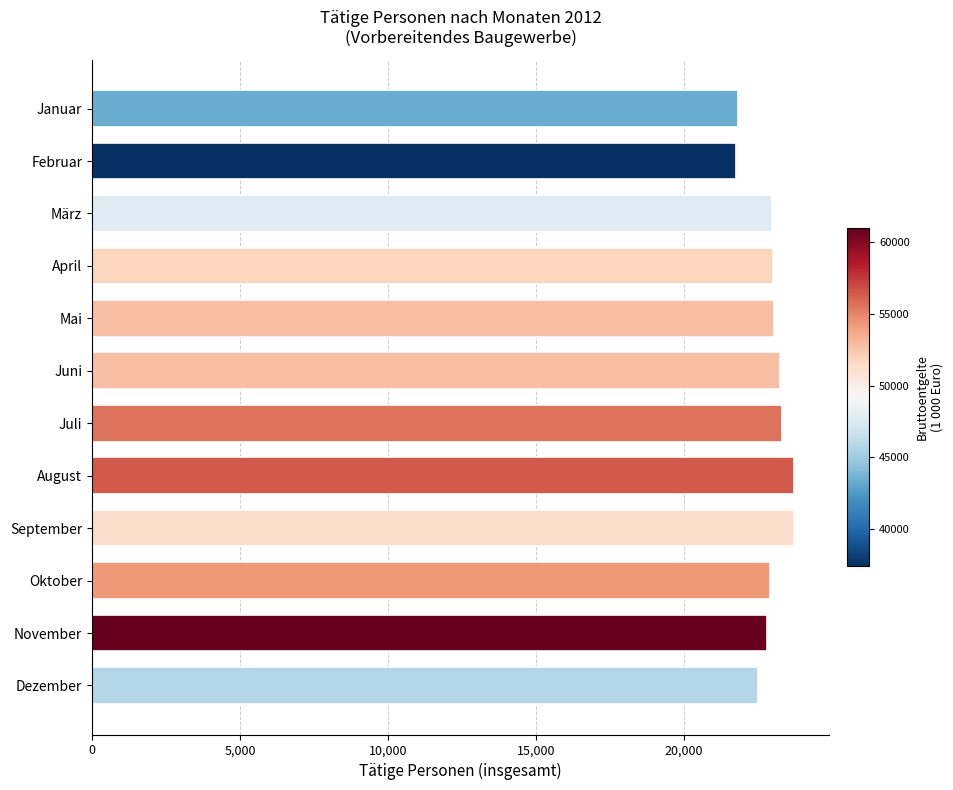

What is the maximum value shown in the chart?

23726